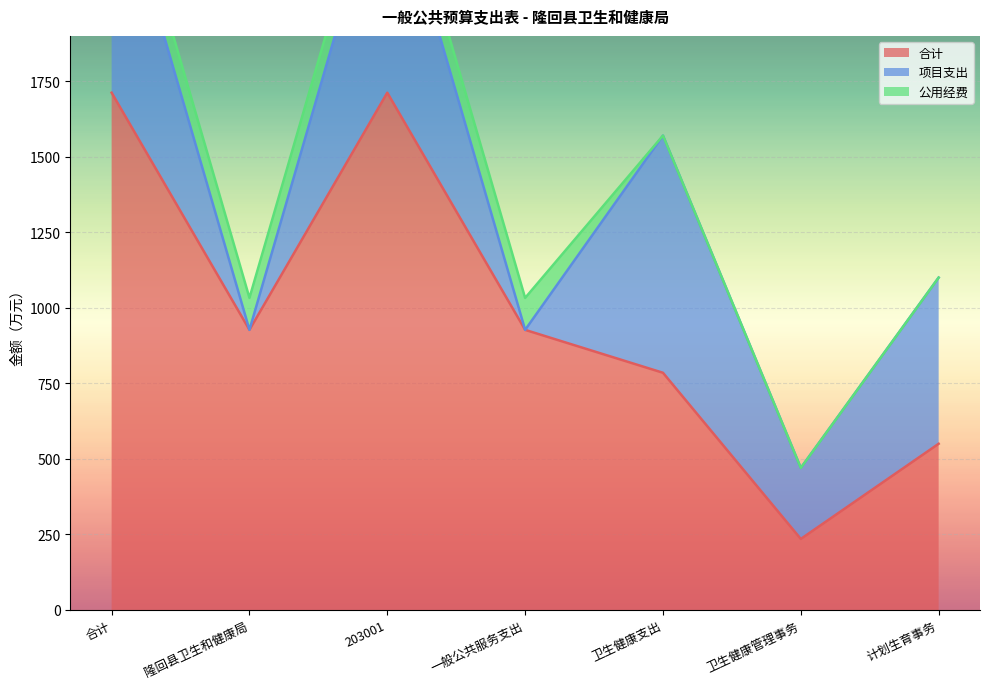

What is the difference between the highest and lowest values at 隆回县卫生和健康局?

927.0